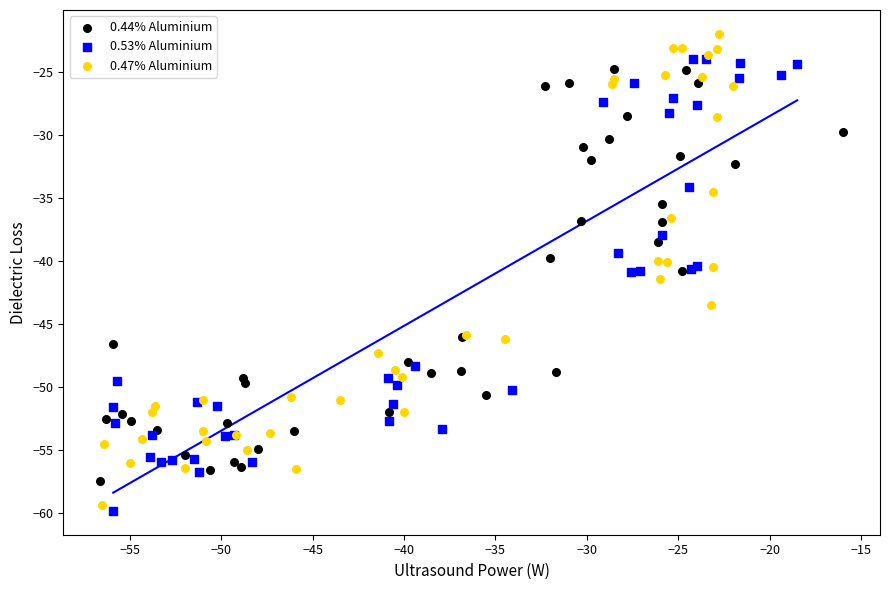

What are all the series names shown in the legend?

0.44% Aluminium, 0.53% Aluminium, 0.47% Aluminium